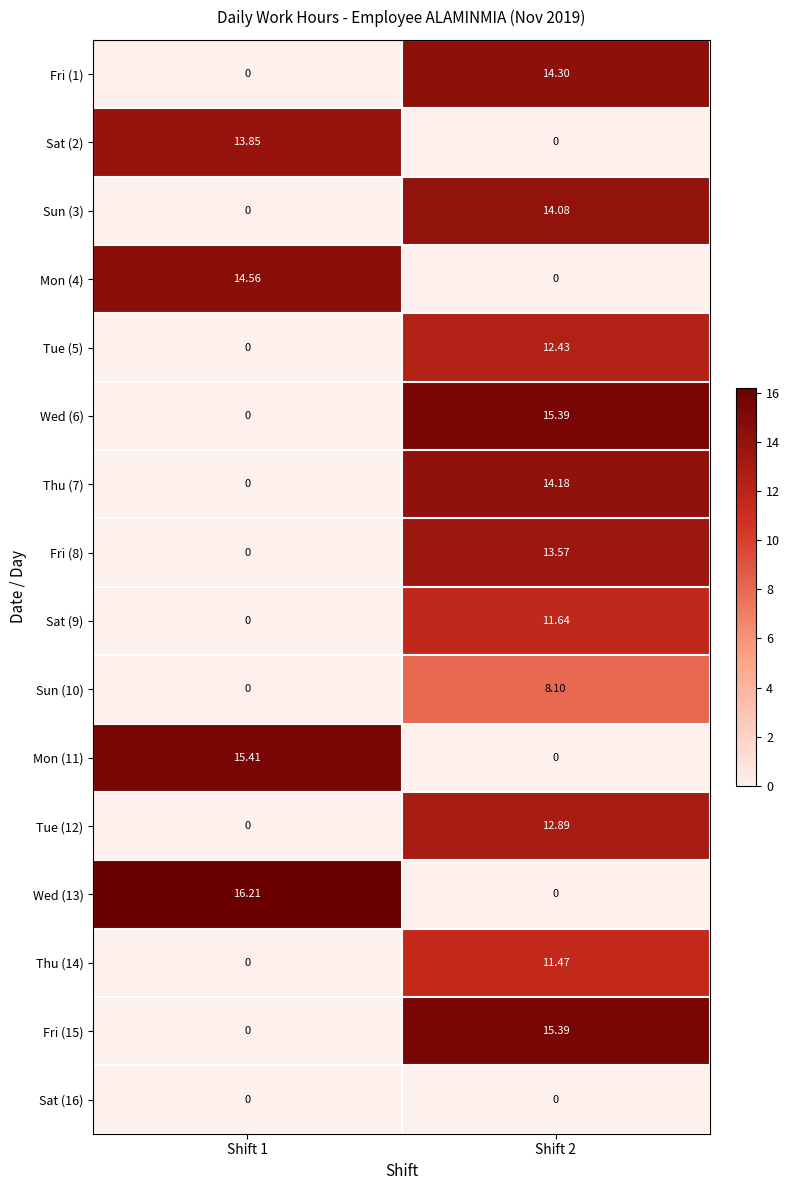

Count the number of data series in this chart.

16